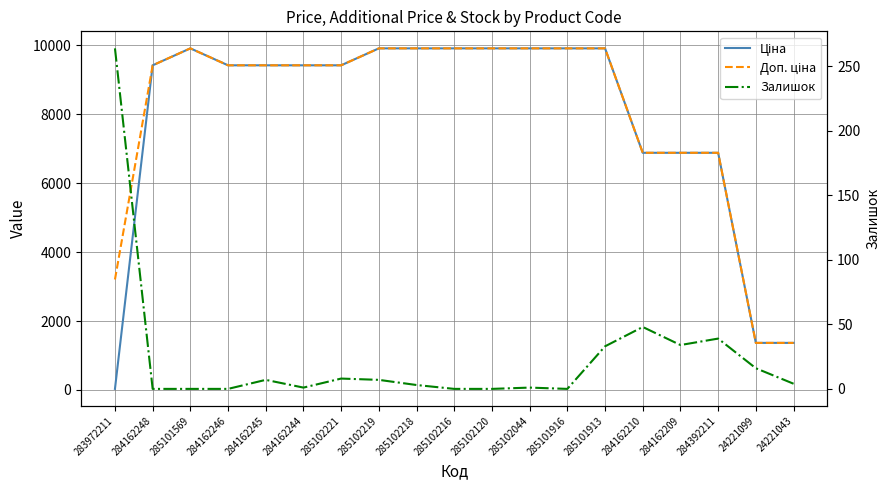

What is the highest value of the Залишок series?

264.0